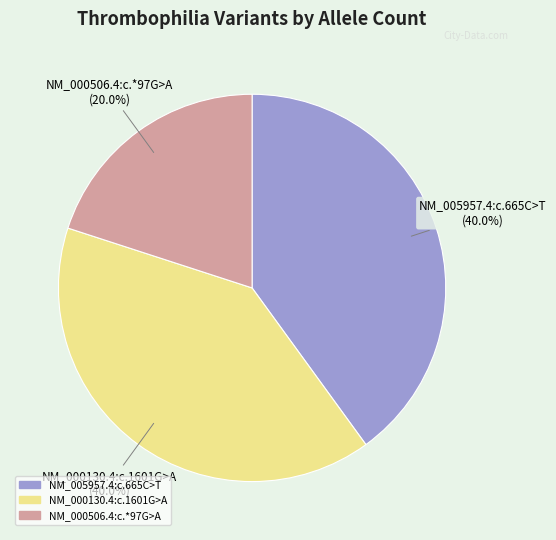

Count the number of slices in the pie.

3